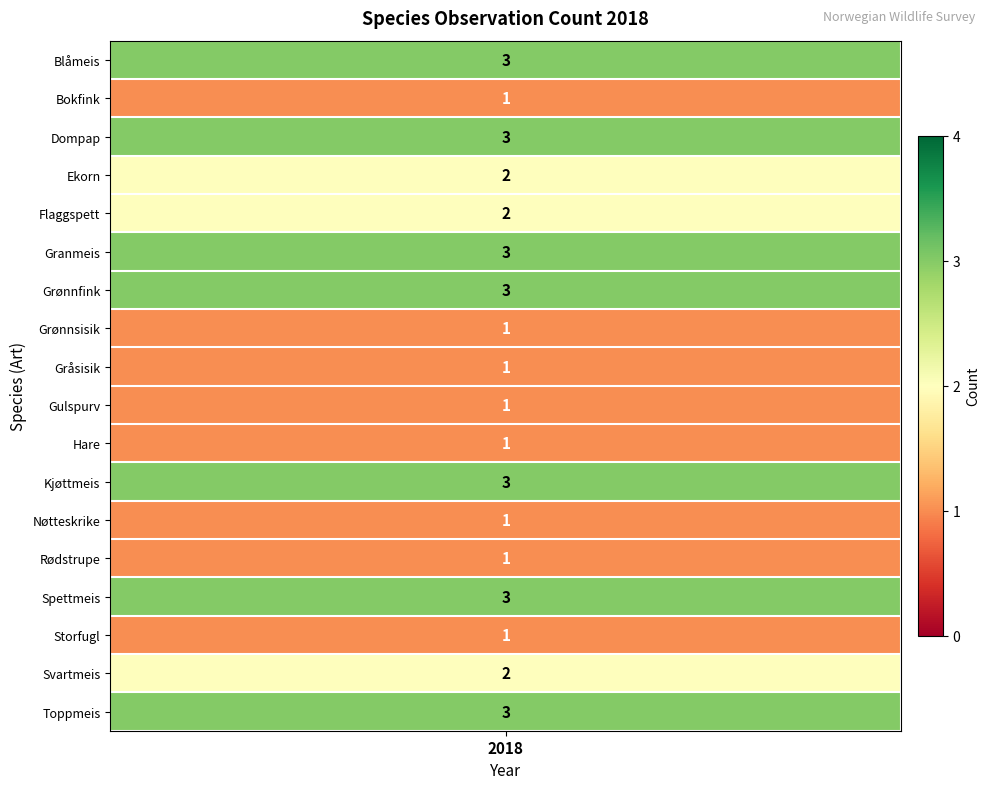

Is it true that the value at 1 is 1?

False